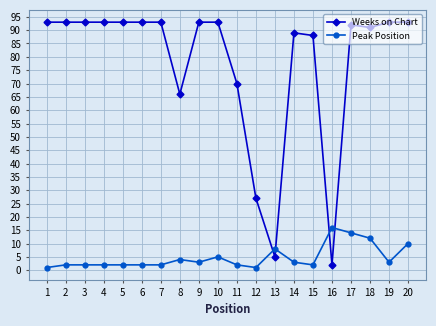

At how many categories does at least one series exceed 26?

18